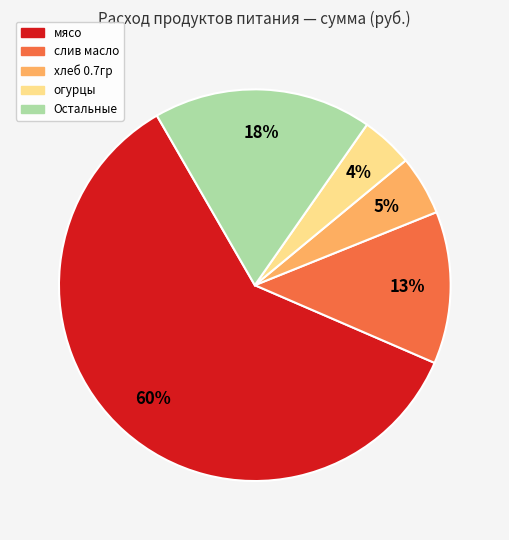

Count the number of slices in the pie.

5